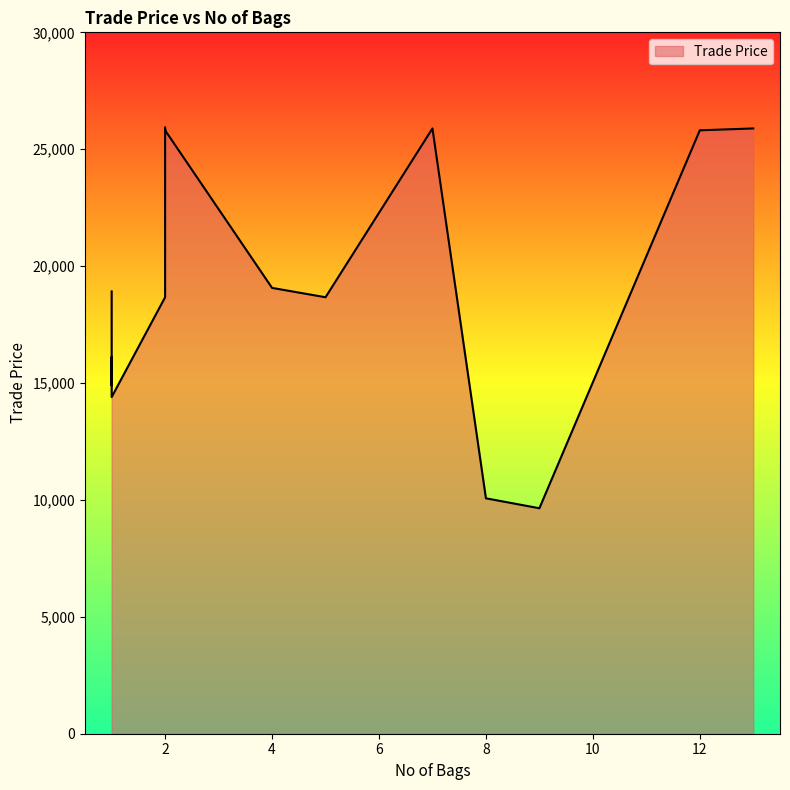

Which label corresponds to the smallest value in the chart?

9